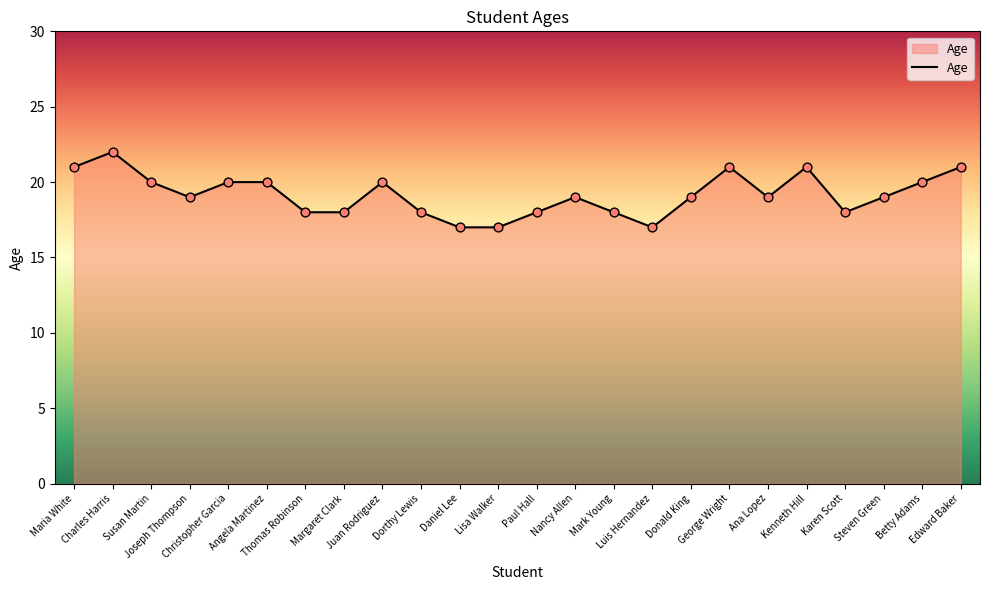

What is the change in value from Maria White to Mark Young?

-3